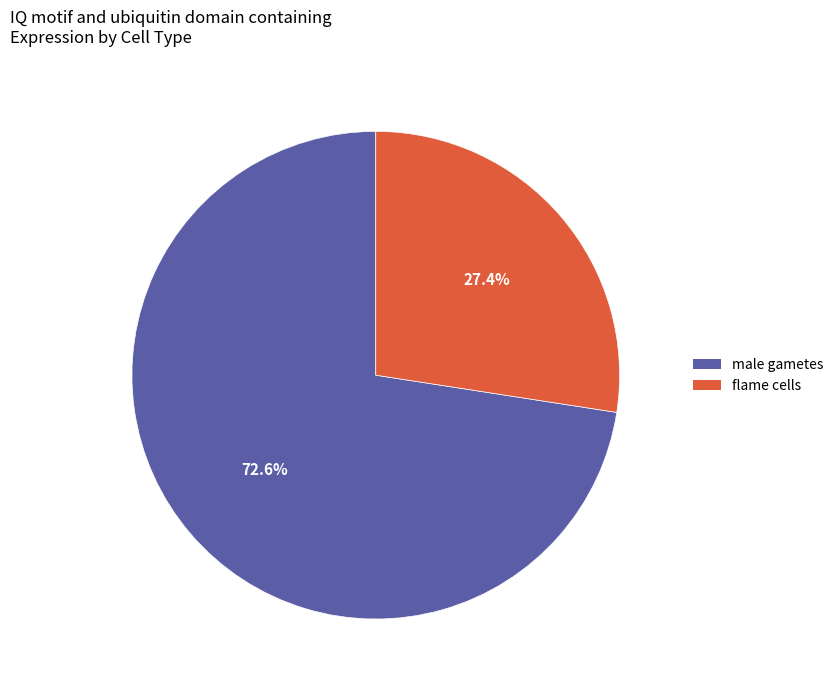

Which slice is the largest?

male gametes